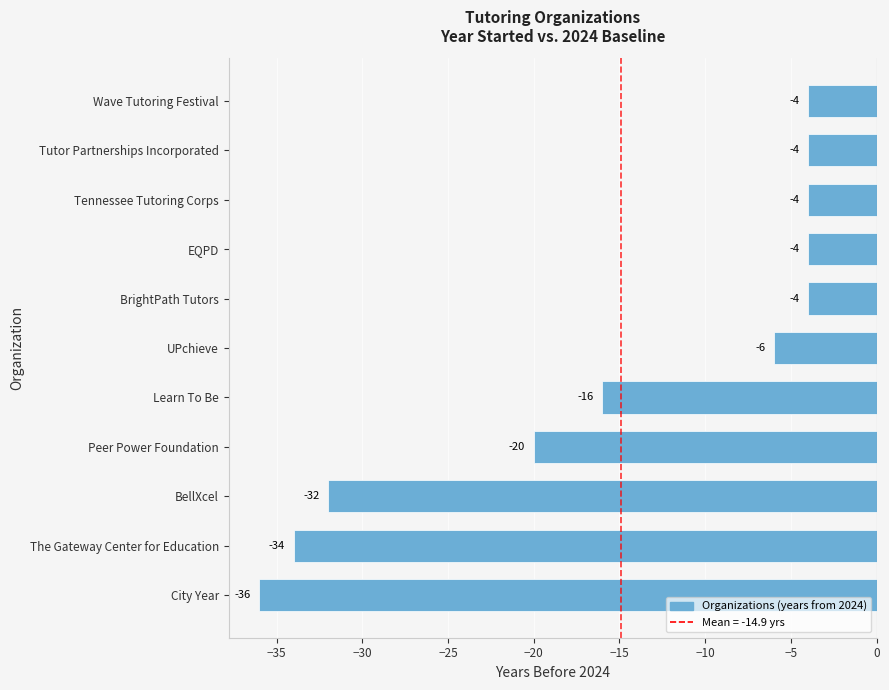

Which has a higher value, UPchieve or Peer Power Foundation?

UPchieve